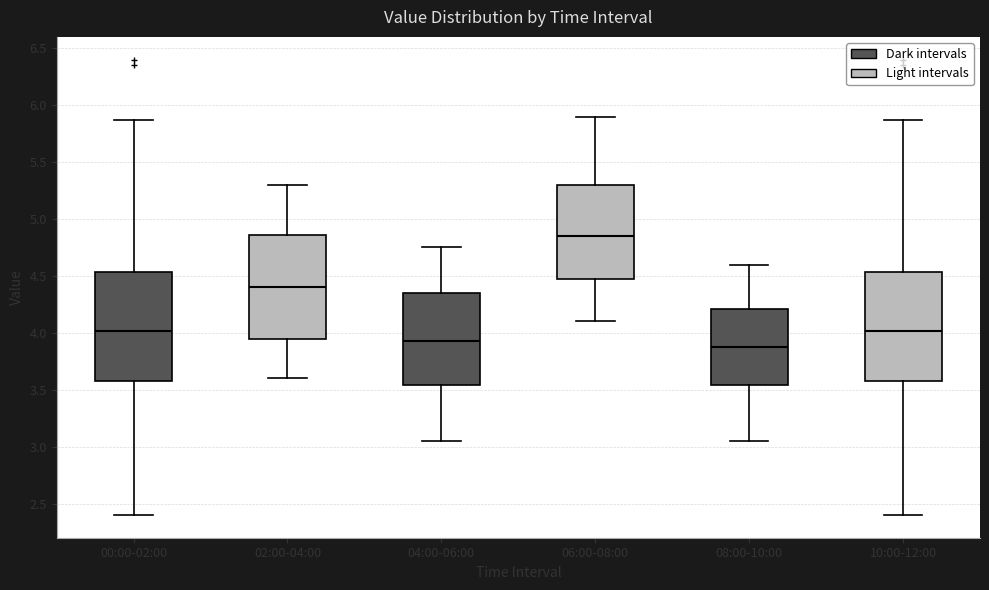

Reading left to right, transcribe this box plot: for each box, give where its median line is, the range the box spans, and where its two whiskers end, as read against the y-axis. The values are not printed on the chart, so give them approximately, as read against the axis.

00:00-02:00: median 4.00, box 3.60 to 4.55, whiskers 2.40 to 5.85
02:00-04:00: median 4.40, box 3.95 to 4.85, whiskers 3.60 to 5.30
04:00-06:00: median 3.95, box 3.55 to 4.35, whiskers 3.05 to 4.75
06:00-08:00: median 4.85, box 4.50 to 5.30, whiskers 4.10 to 5.90
08:00-10:00: median 3.90, box 3.55 to 4.20, whiskers 3.05 to 4.60
10:00-12:00: median 4.00, box 3.60 to 4.55, whiskers 2.40 to 5.85